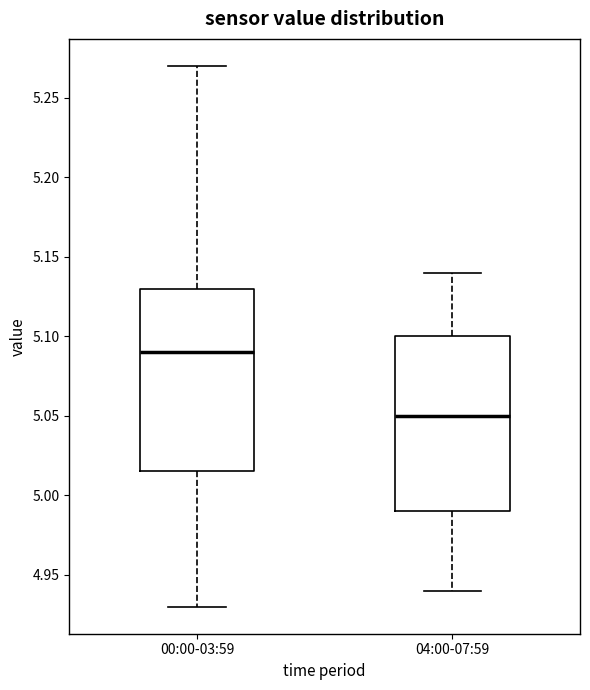

Reading left to right, read every box against the y-axis: the position of its median line, the range the box covers, and the ends of its whiskers. The values are not printed on the chart, so give them approximately, as read against the axis.

00:00-03:59: median 5.090, box 5.015 to 5.130, whiskers 4.930 to 5.270
04:00-07:59: median 5.050, box 4.990 to 5.100, whiskers 4.940 to 5.140